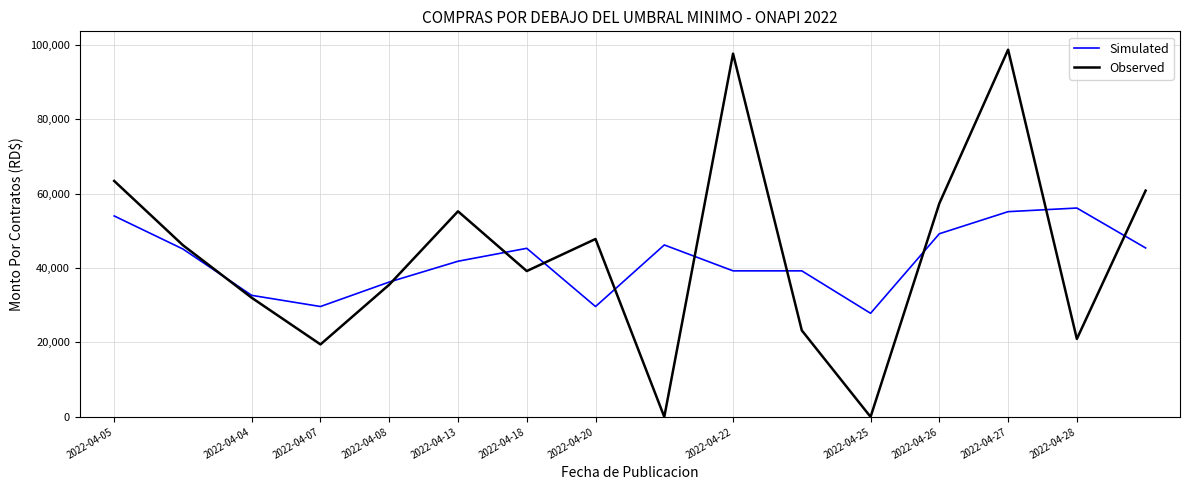

Rank the series by their average value, from lowest to highest.

Simulated, Observed